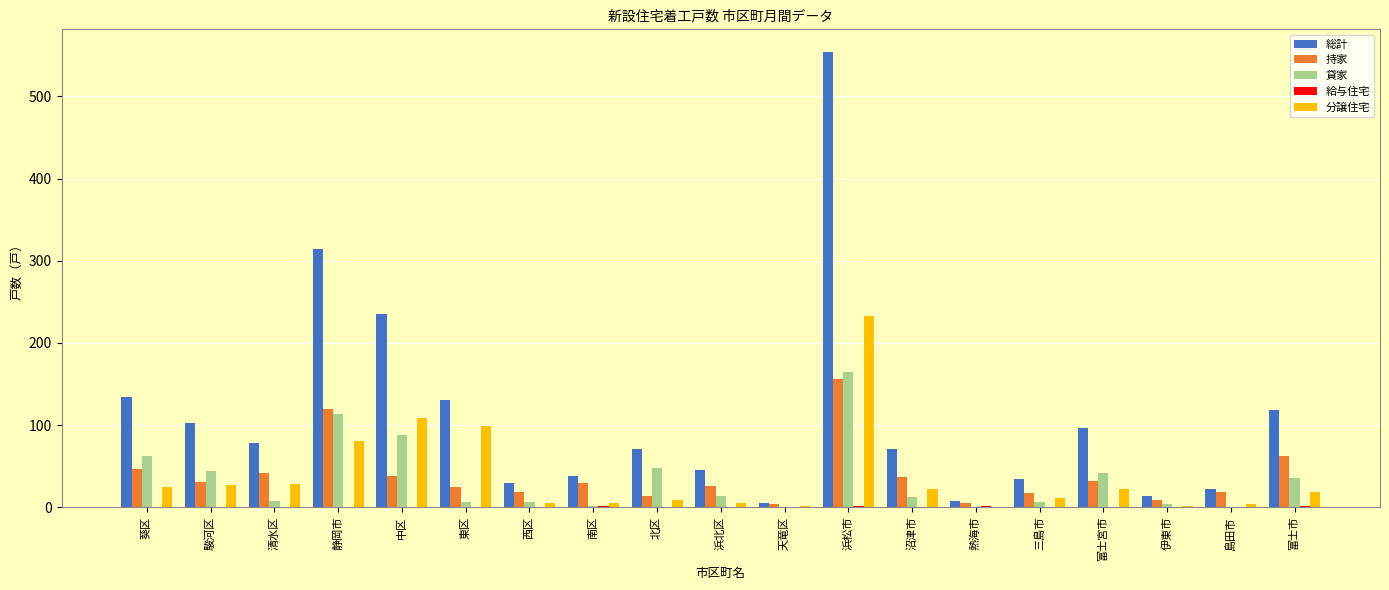

How many series are shown in this chart?

5